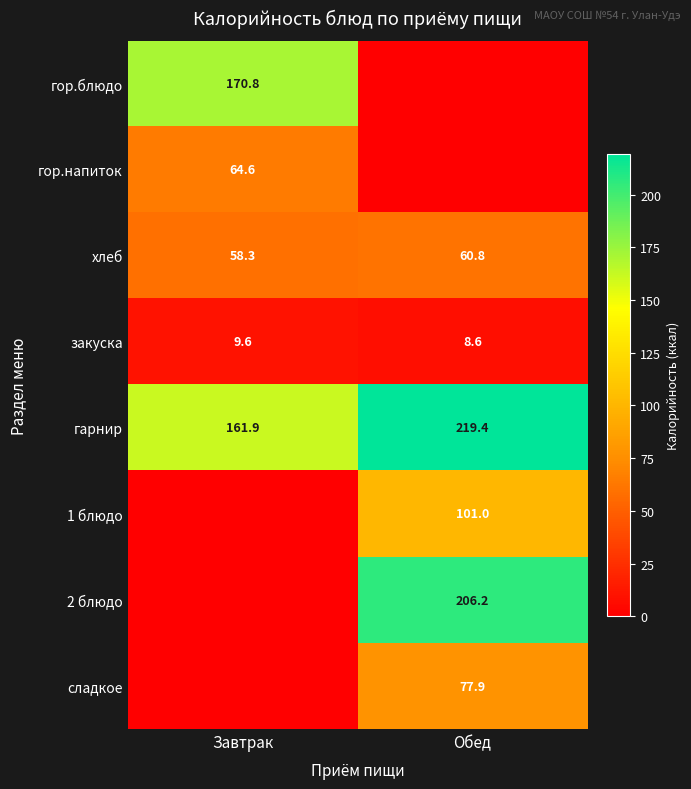

List the labels in order of гарнир value, largest first.

Обед, Завтрак